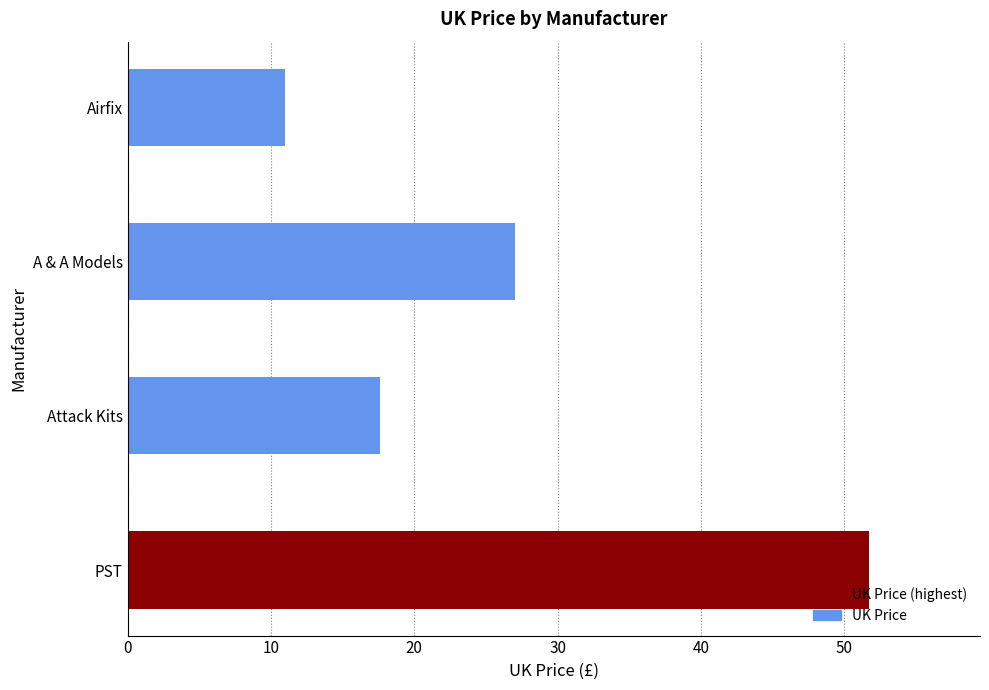

The chart shows a value of 70.5 at PST. True or false?

False